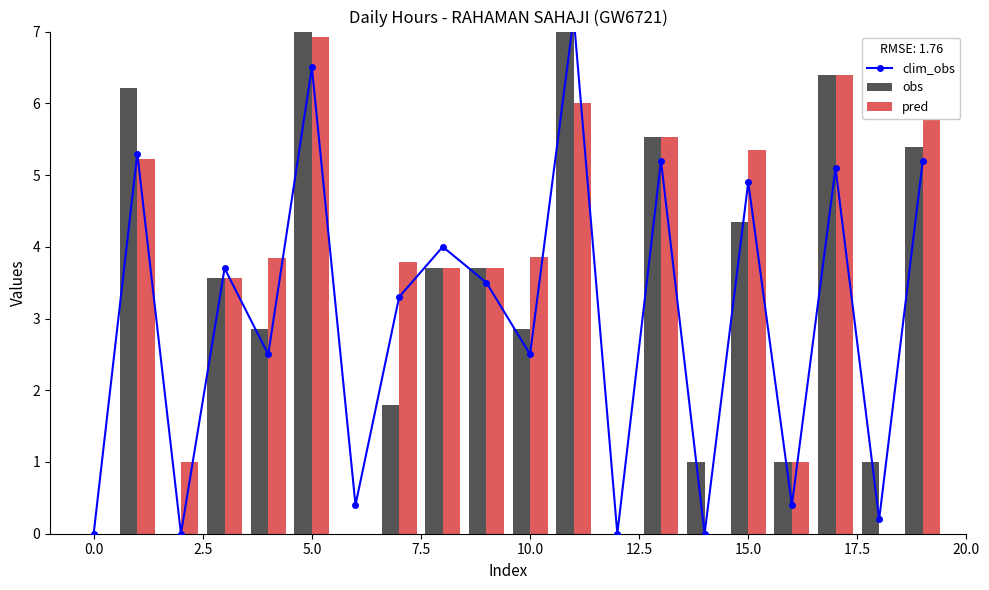

Reading left to right, extract all data points from this chart.

clim_obs: 0.0	5.3	0.0	3.7	2.5	6.5	0.4	3.3	4.0	3.5	2.5	7.2	0.0	5.2	0.0	4.9	0.4	5.1	0.2	5.2
obs: 0.0	6.2	0.0	3.6	2.9	7.9	0.0	1.8	3.7	3.7	2.9	7.0	0.0	5.5	1.0	4.3	1.0	6.4	1.0	5.4
pred: 0.0	5.2	1.0	3.6	3.9	6.9	0.0	3.8	3.7	3.7	3.9	6.0	0.0	5.5	0.0	5.3	1.0	6.4	0.0	6.4